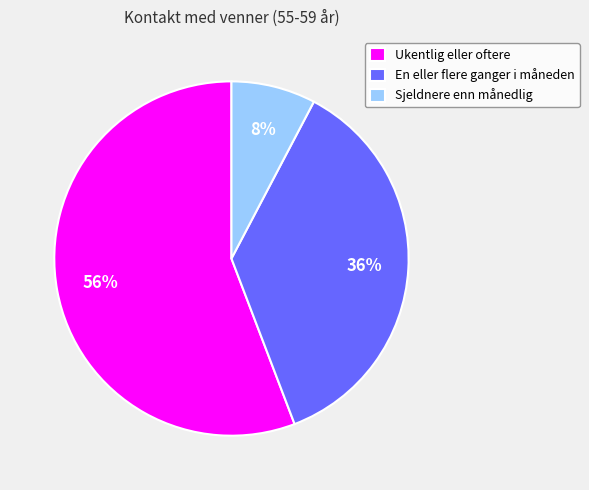

How many segments does this pie chart have?

3